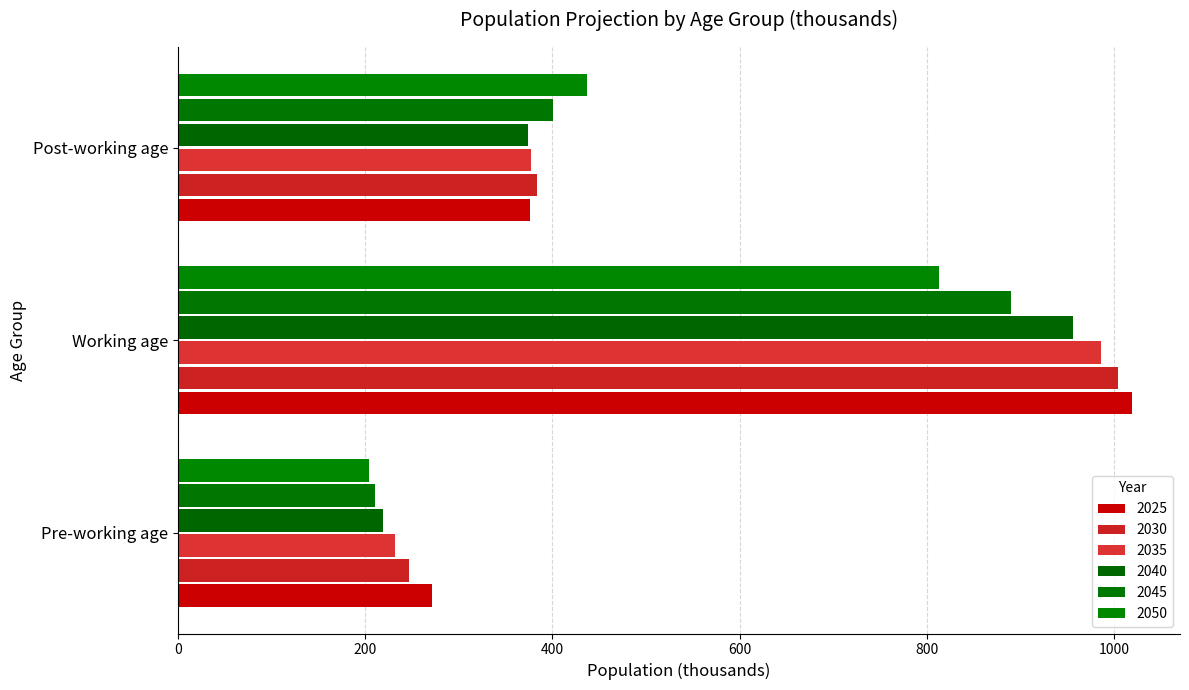

True or false: 2045 has a value of 400.7 at Post-working age.

True